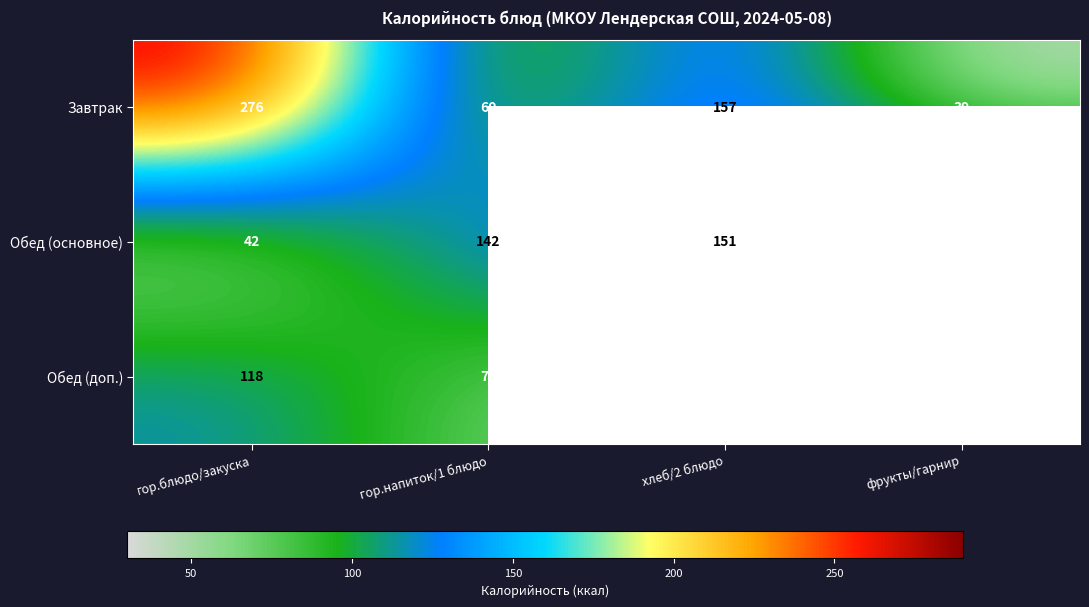

At which category does the chart reach its minimum across all series?

фрукты/гарнир